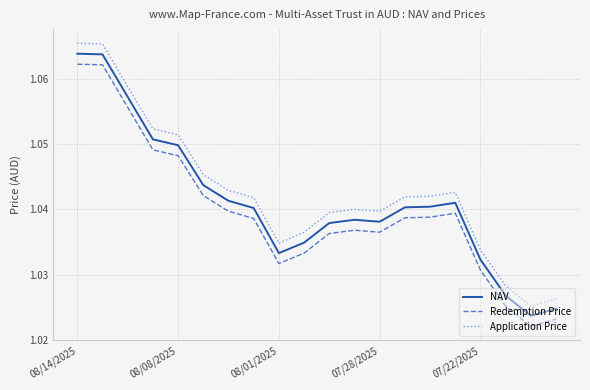

List the series in order of their peak value, highest first.

Application Price, NAV, Redemption Price